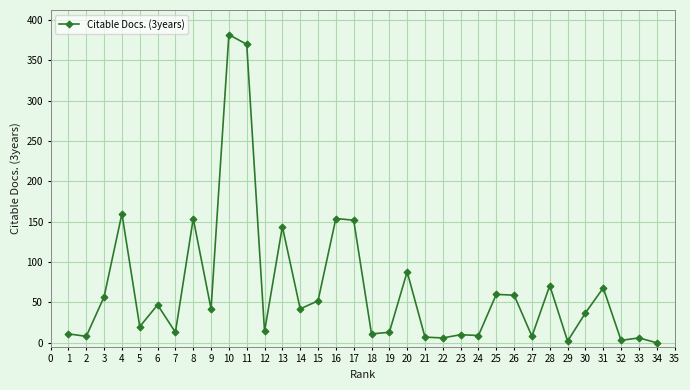

True or false: the data has more than 2 interior local peaks.

True